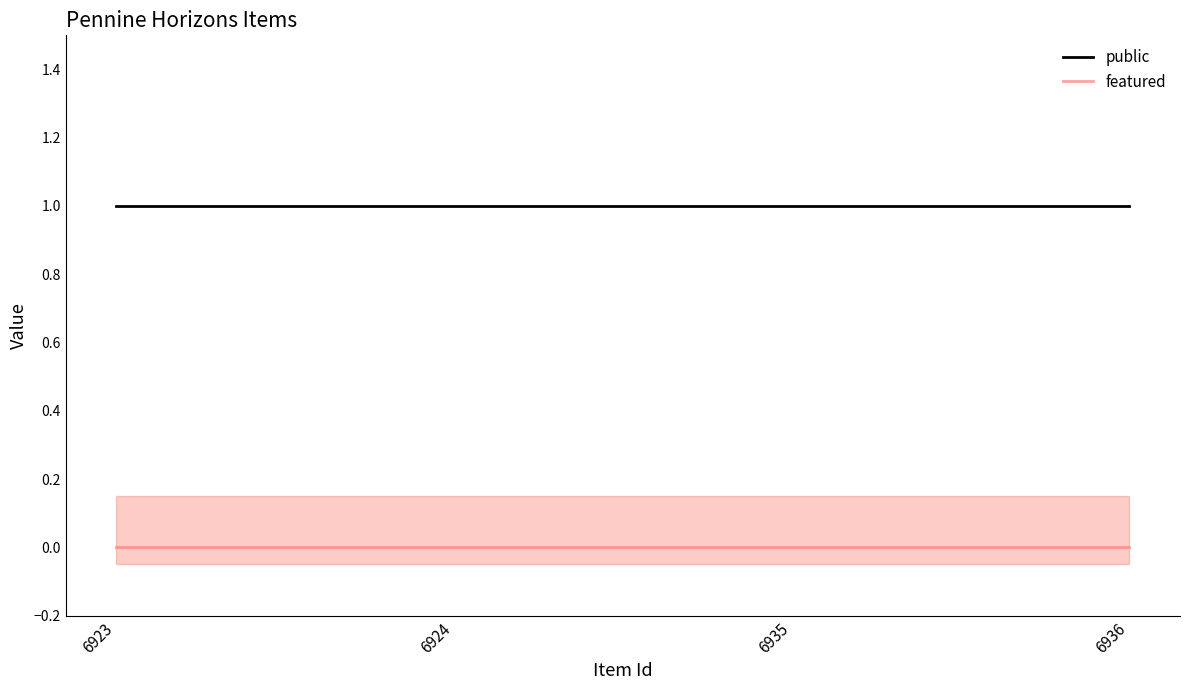

Rank the categories by featured value from lowest to highest.

6923, 6924, 6935, 6936